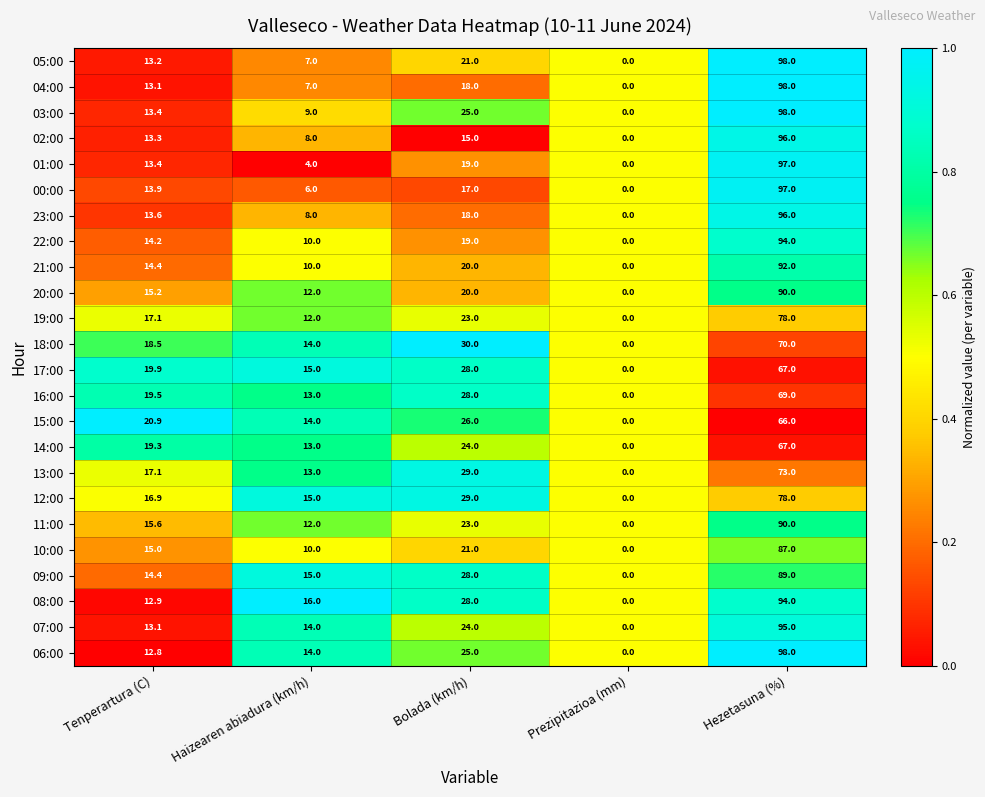

What is the total value across all series at Tenperartura (C)?

370.7